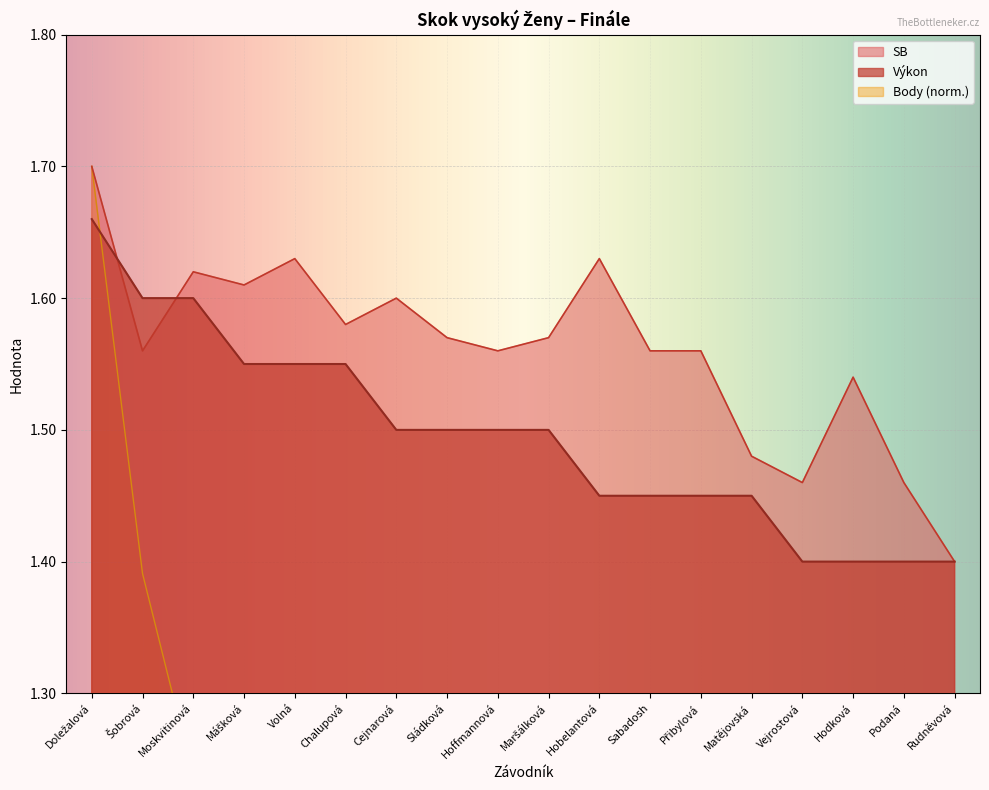

At how many categories does at least one series exceed 0?

18